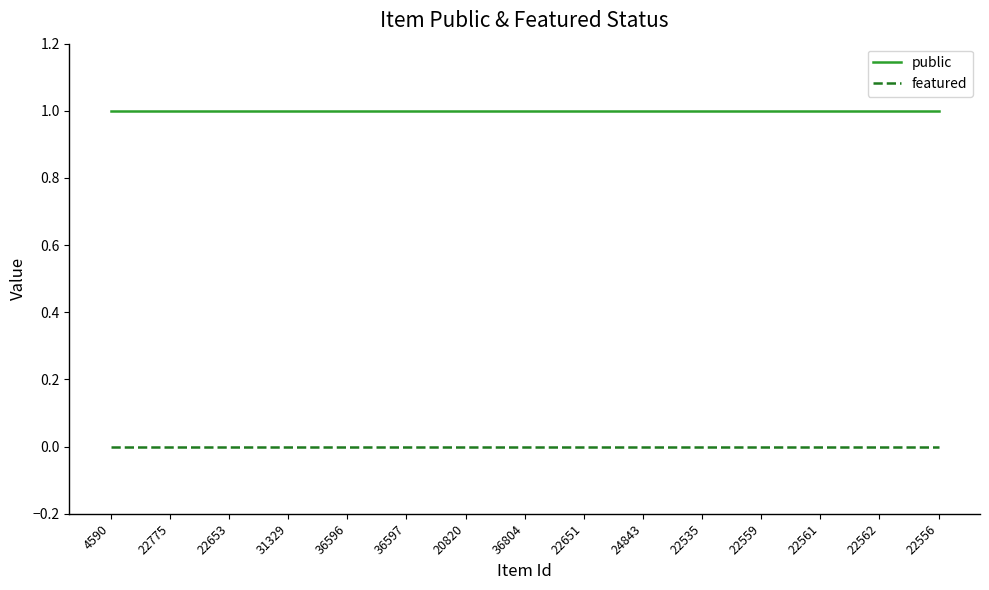

True or false: public and featured cross at least once.

False